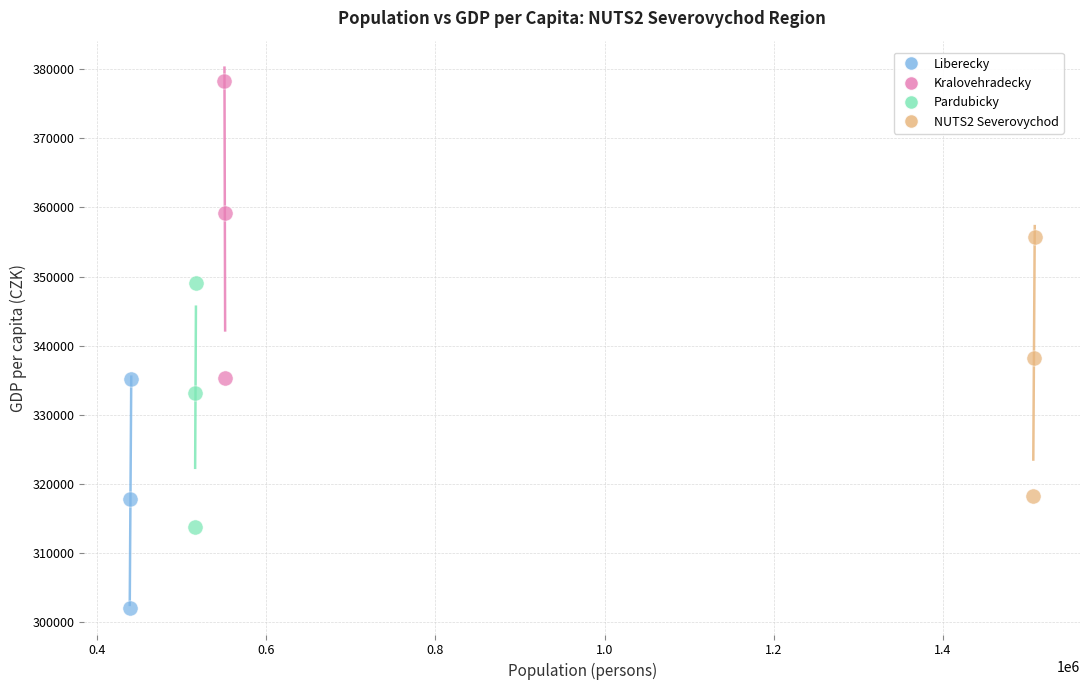

What are all the series names shown in the legend?

Liberecky, Kralovehradecky, Pardubicky, NUTS2 Severovychod